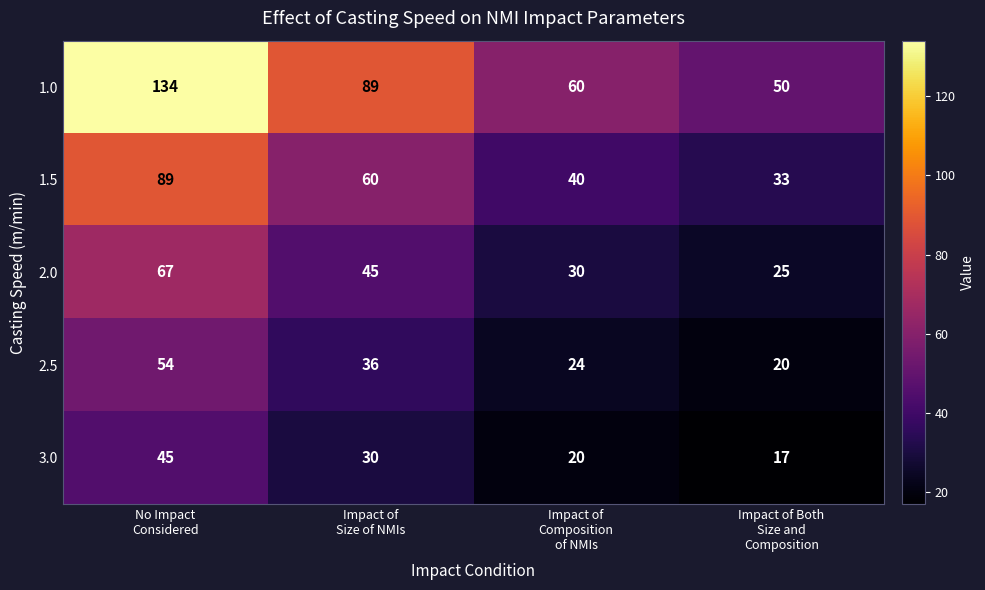

How many values in the 2.0 series are below 45?

2